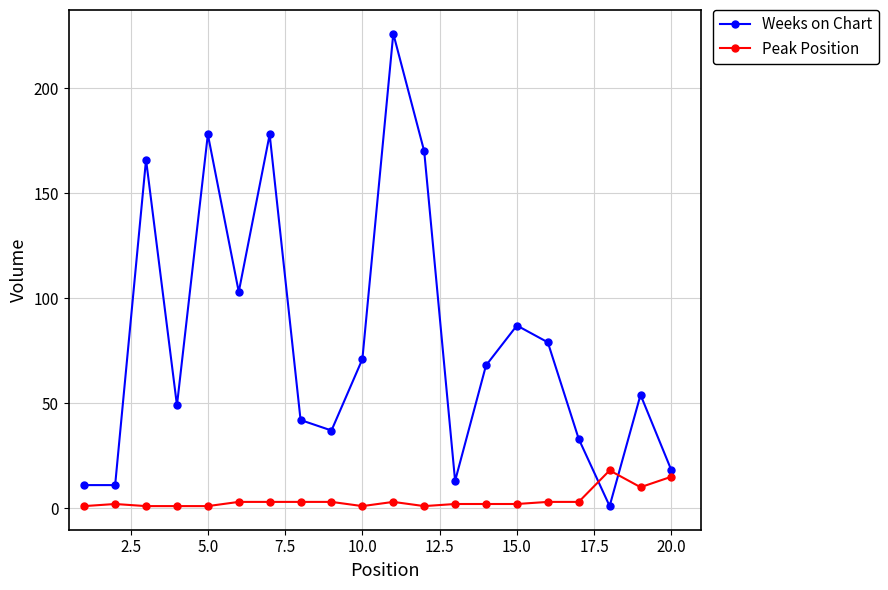

What is the average value of the Peak Position series?

4